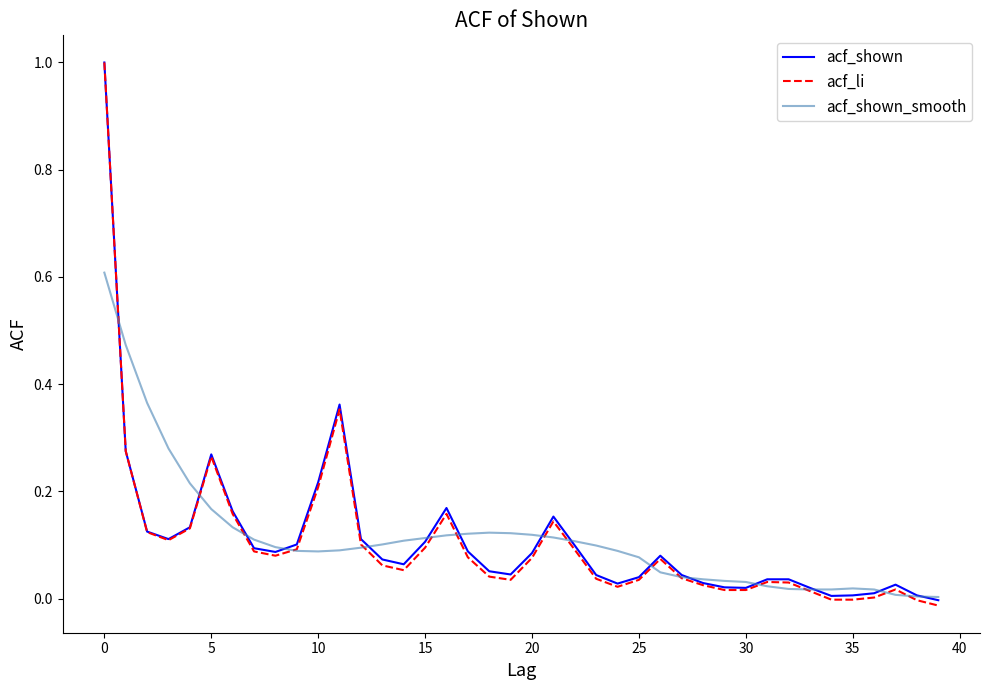

Which series has the largest range (max minus min)?

acf_li